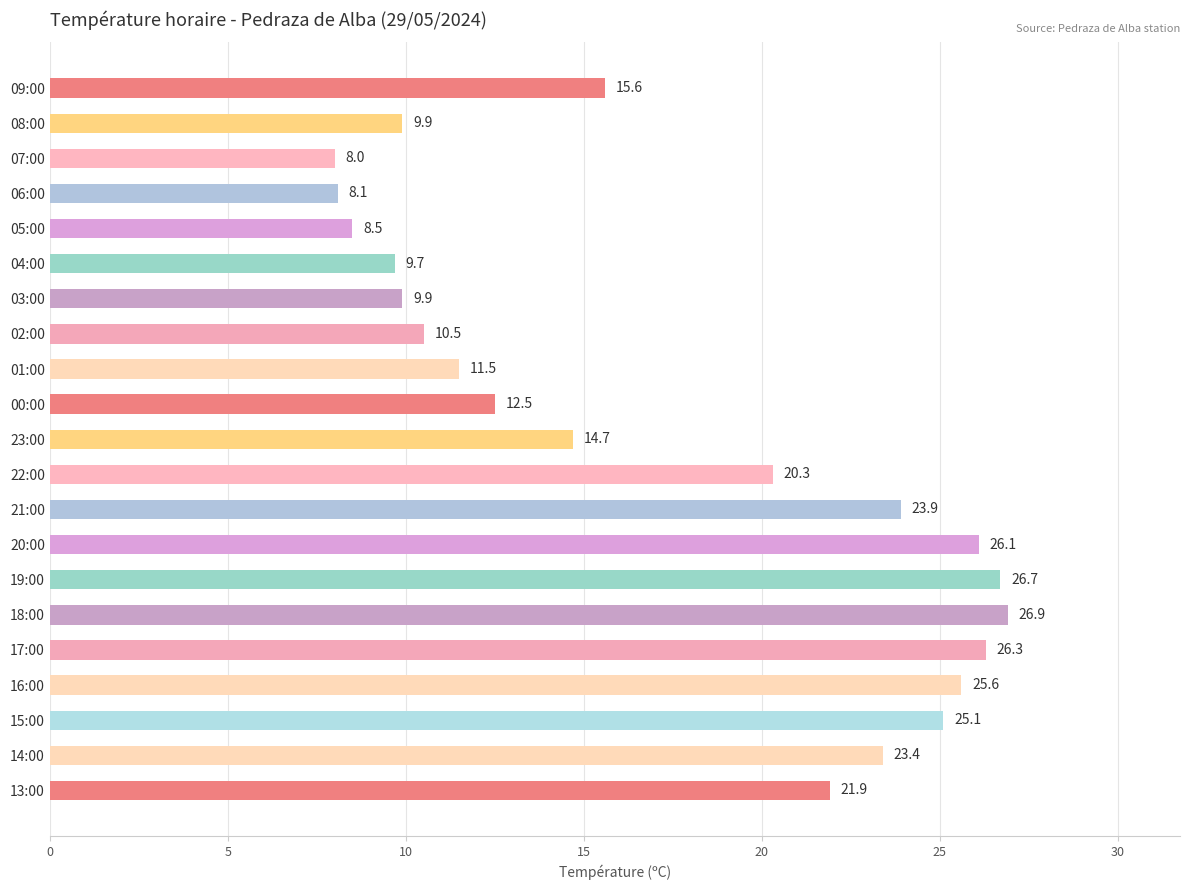

What is the difference between the second highest and minimum values?

18.7